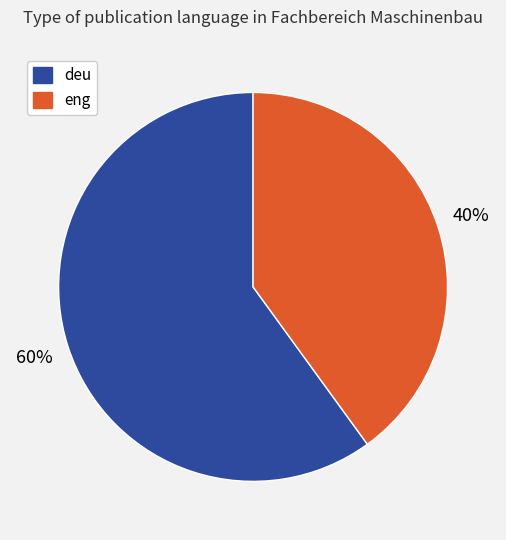

Which category has the smallest portion of the pie?

eng